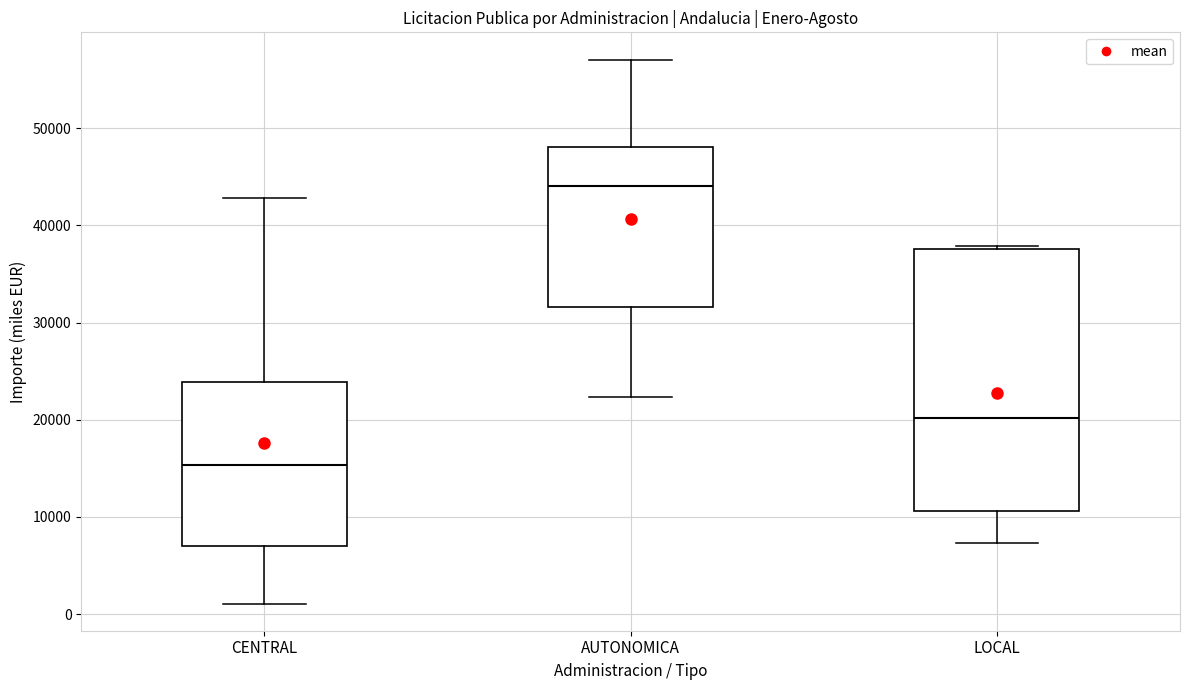

Which box is the tallest, from its lower edge to its upper edge?

LOCAL